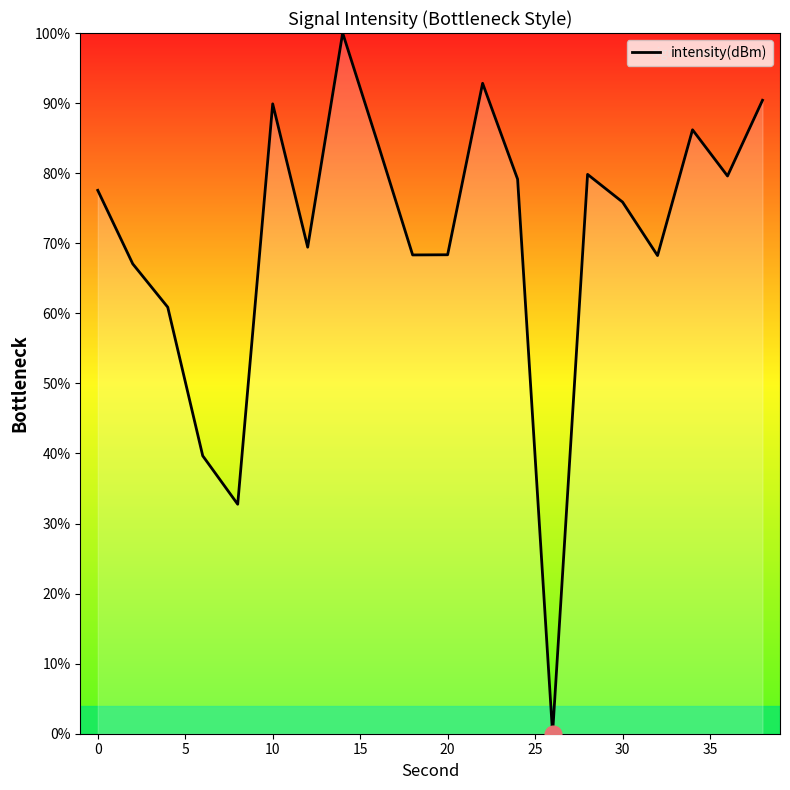

What is the greatest value displayed?

100.0